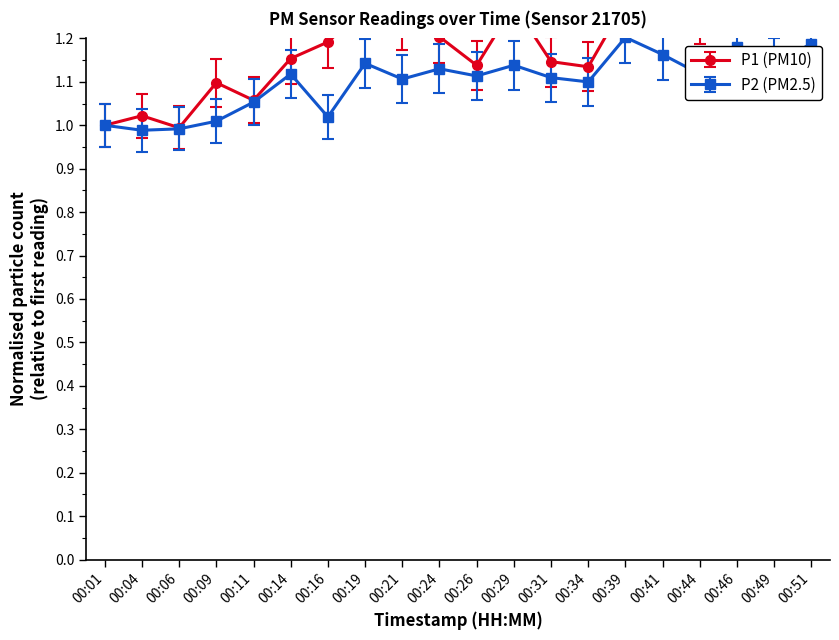

True or false: P1 has more than 0 points higher than both neighbors.

True